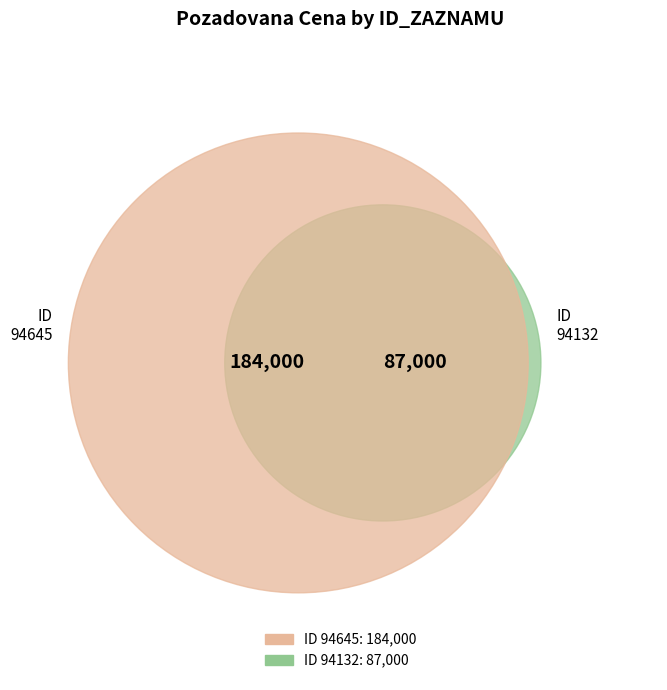

To the nearest percent, what is the average slice percentage?

50%